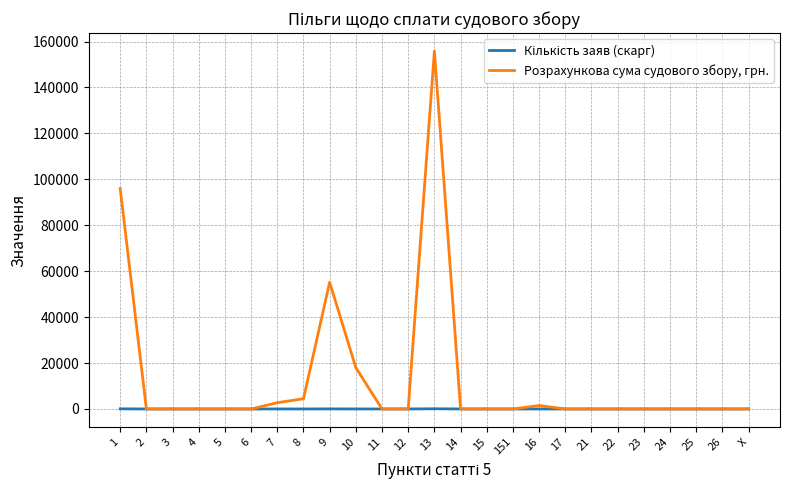

True or false: Розрахункова сума судового збору, грн. has a value of 0.0 at 151.

True